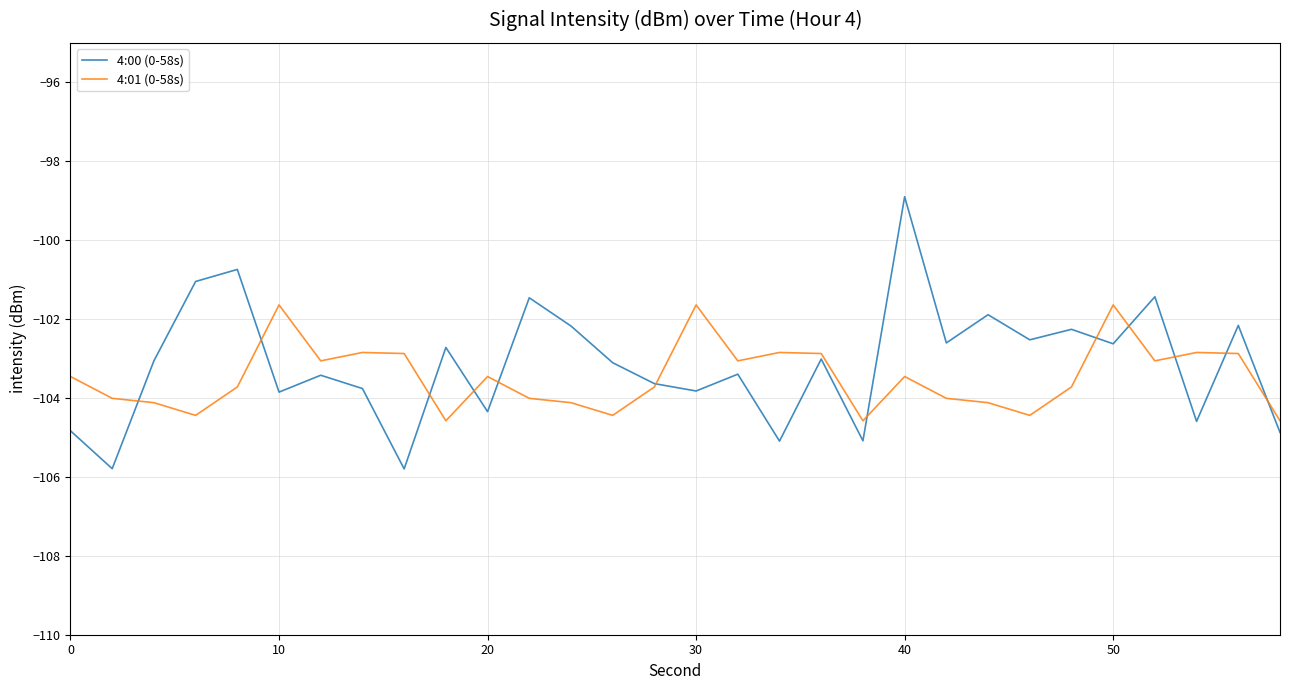

What is the smallest value displayed?

-105.8